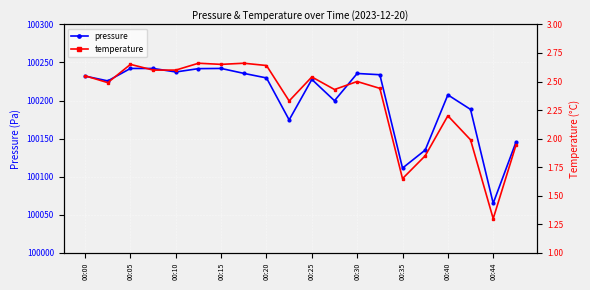

What is the difference between the maximum and minimum values in the temperature series?

1.4